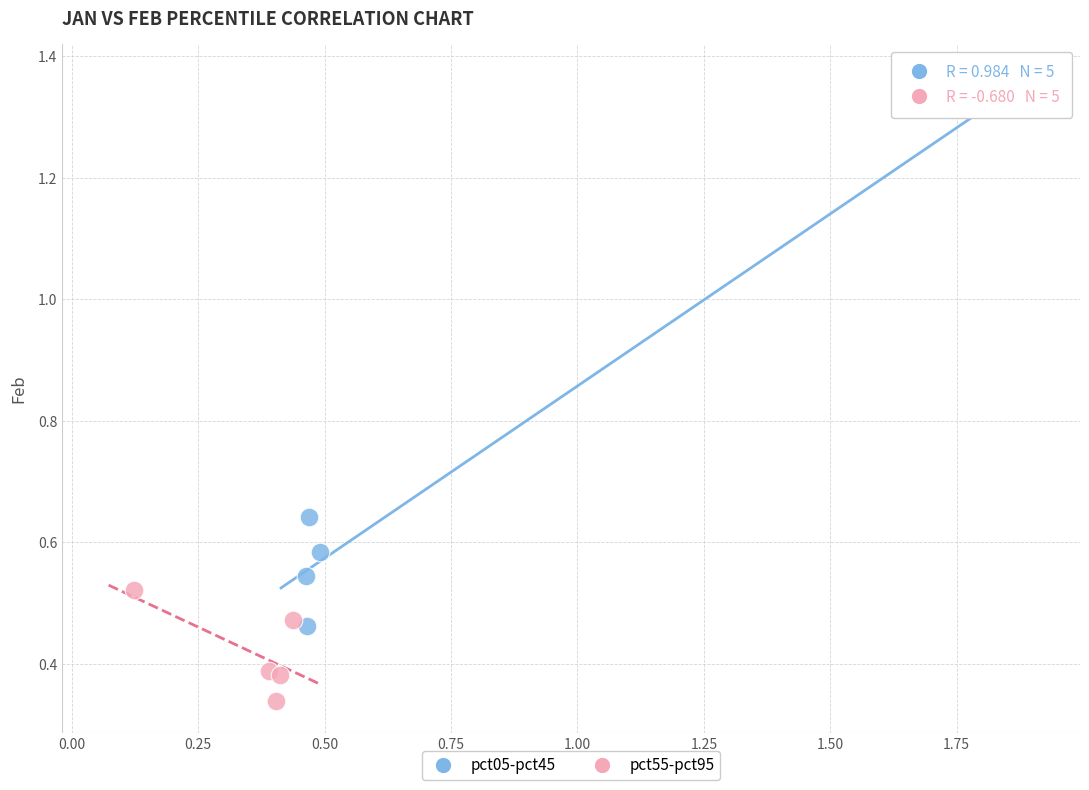

Which series contains the lowest Y value?

pct55-pct95